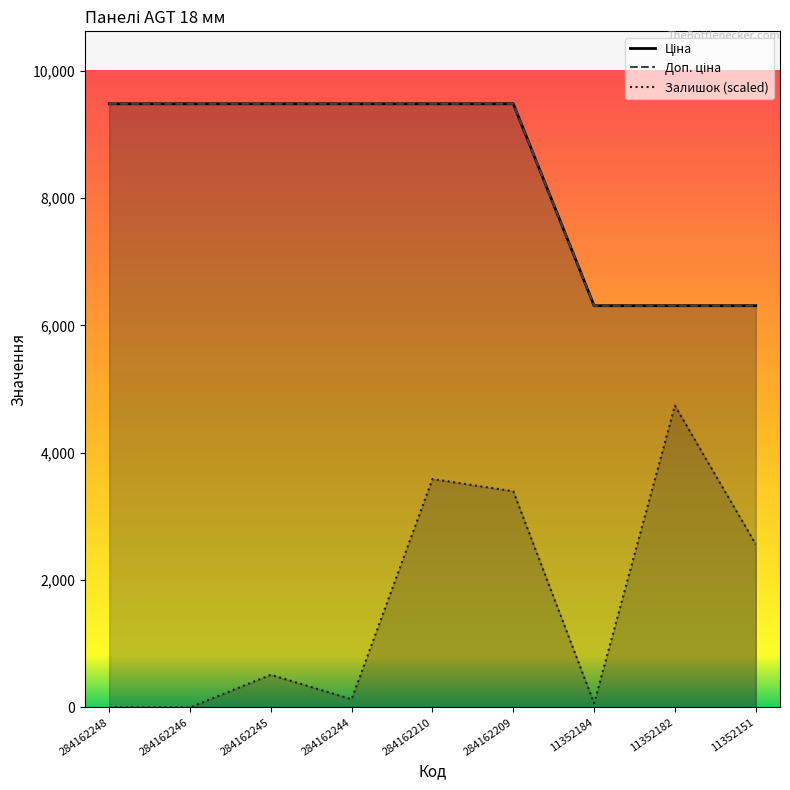

At how many categories does at least one series exceed 3753?

9